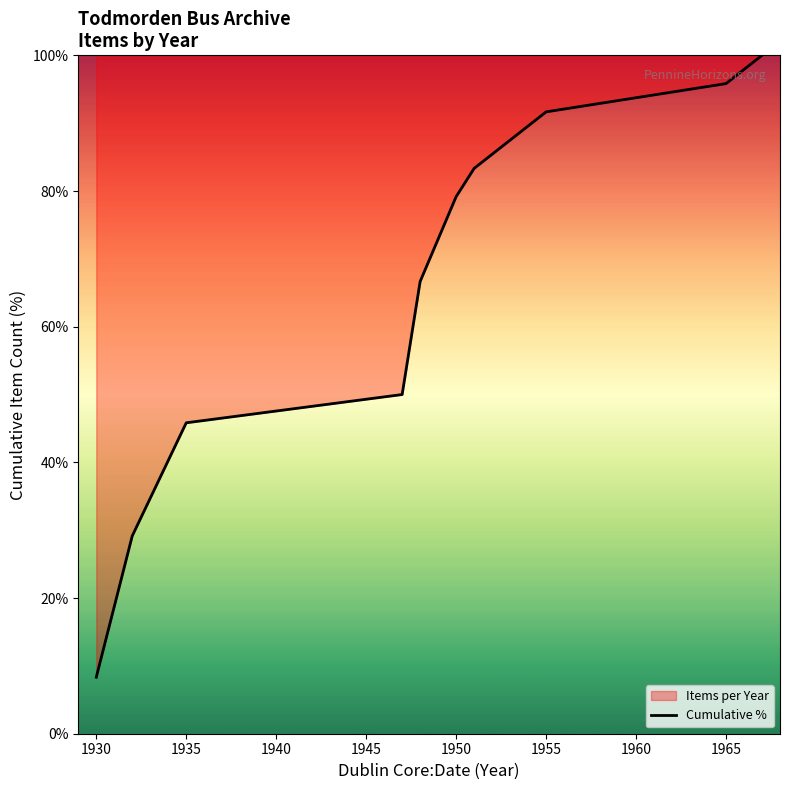

The chart shows a value of 12.8 at 1930. True or false?

False